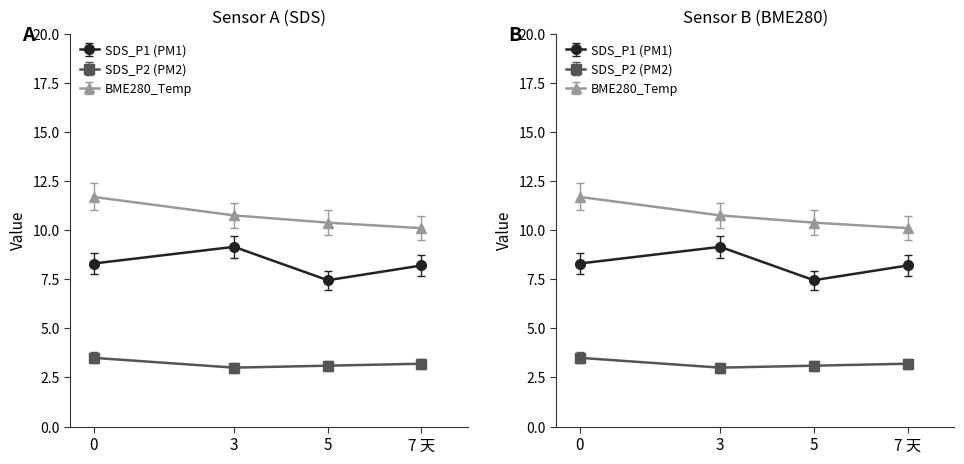

How many lines are shown in the chart?

3